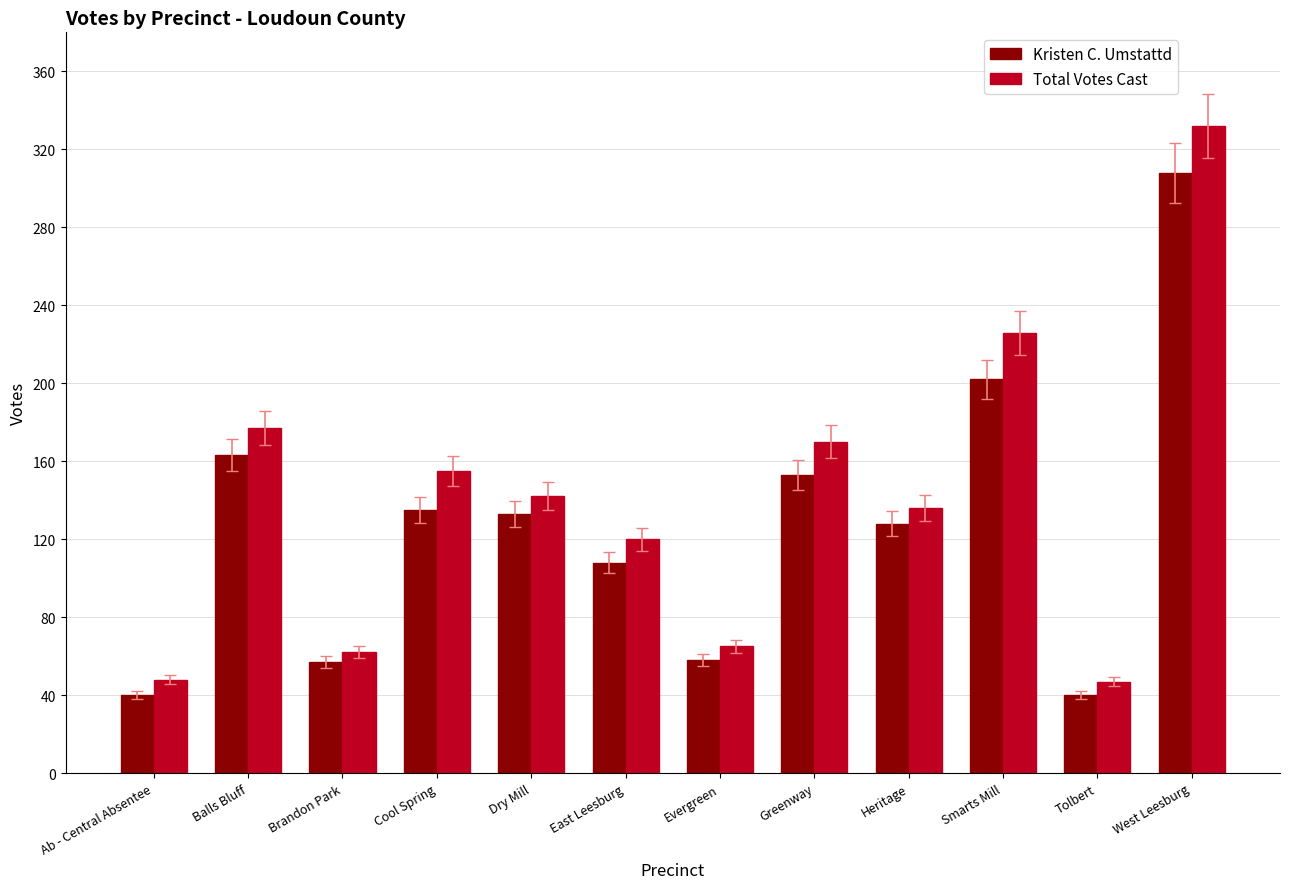

What are all the series names shown in the legend?

Kristen C. Umstattd, Total Votes Cast